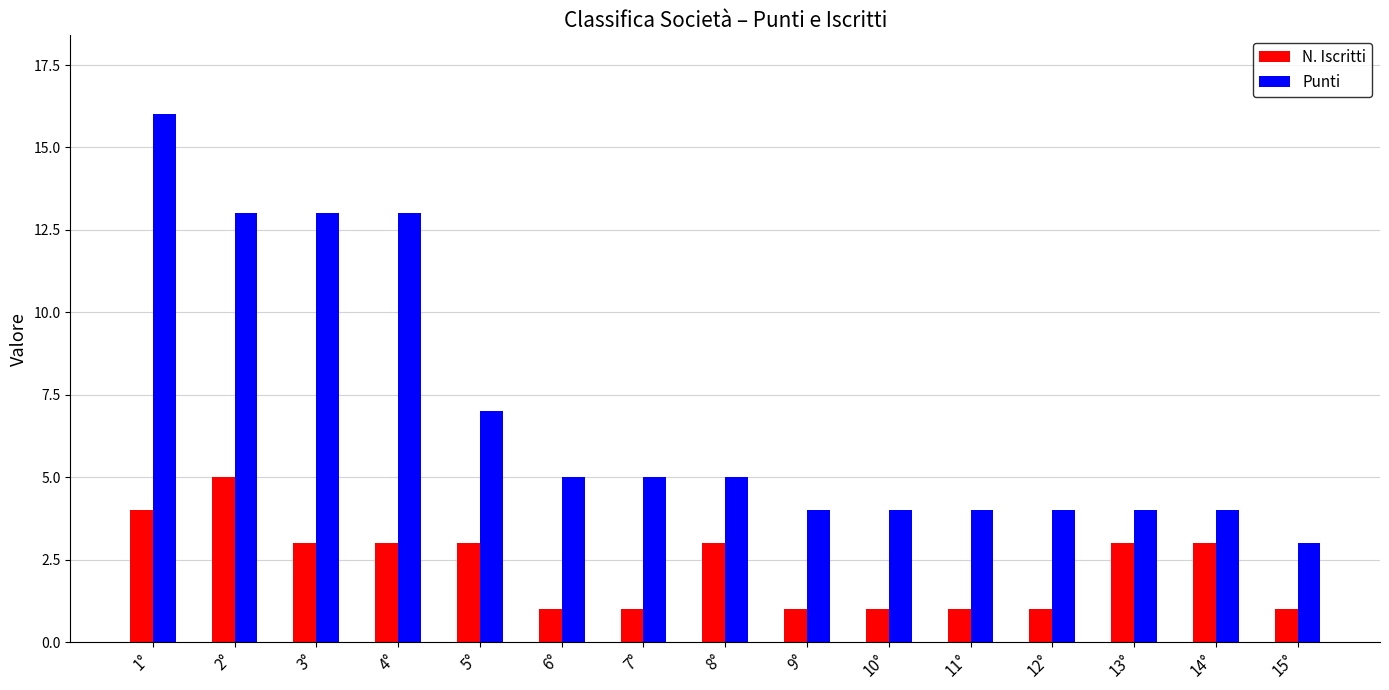

What position from the right is 14°?

2